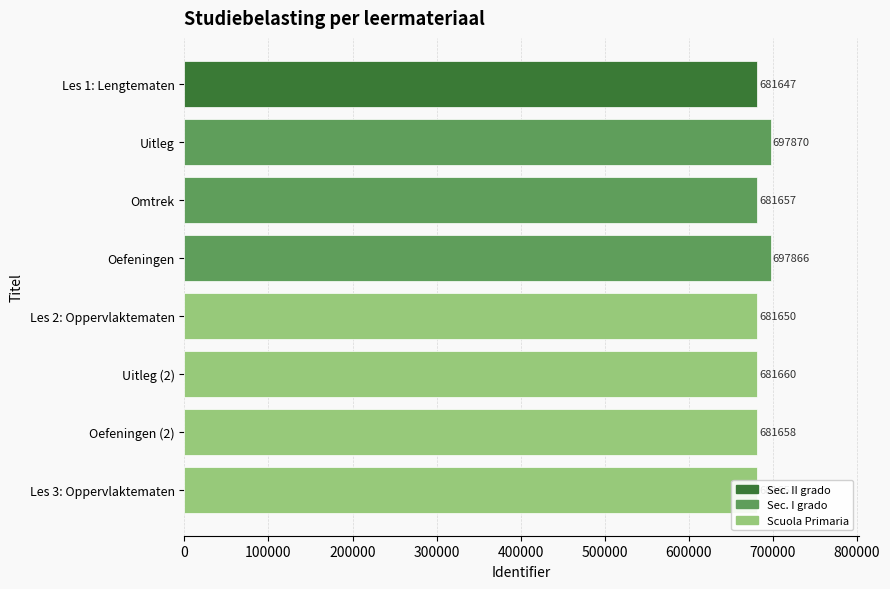

What is the approximate value at Uitleg (2), to the nearest 100?

681700